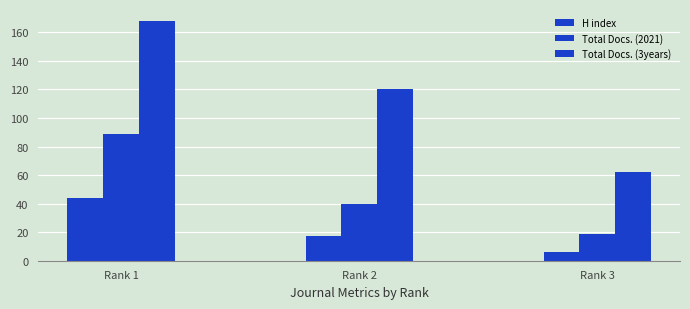

How many bars are there in total?

9